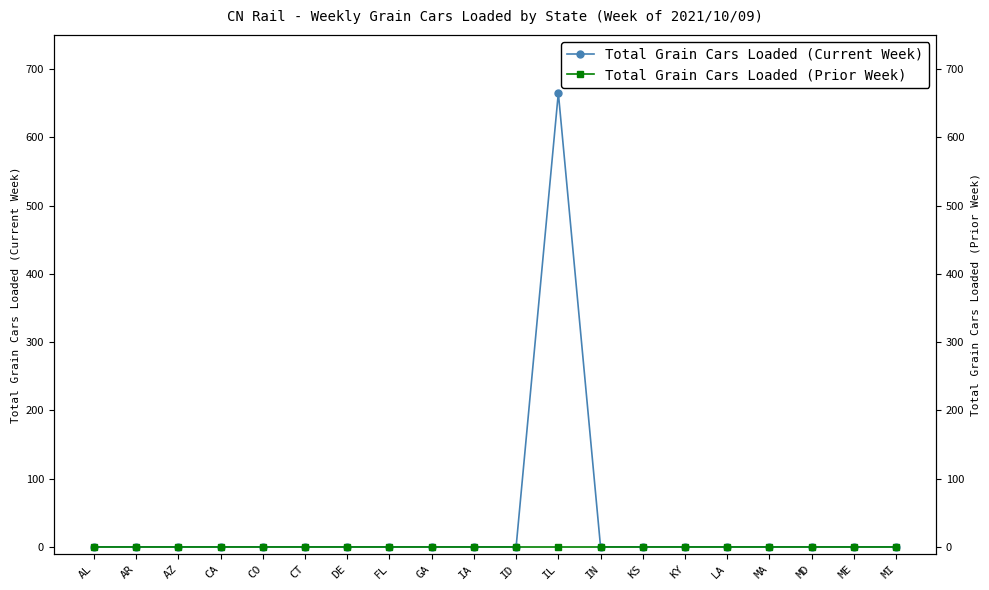

Which series has the largest range (max minus min)?

Total Grain Cars Loaded (Current Week)